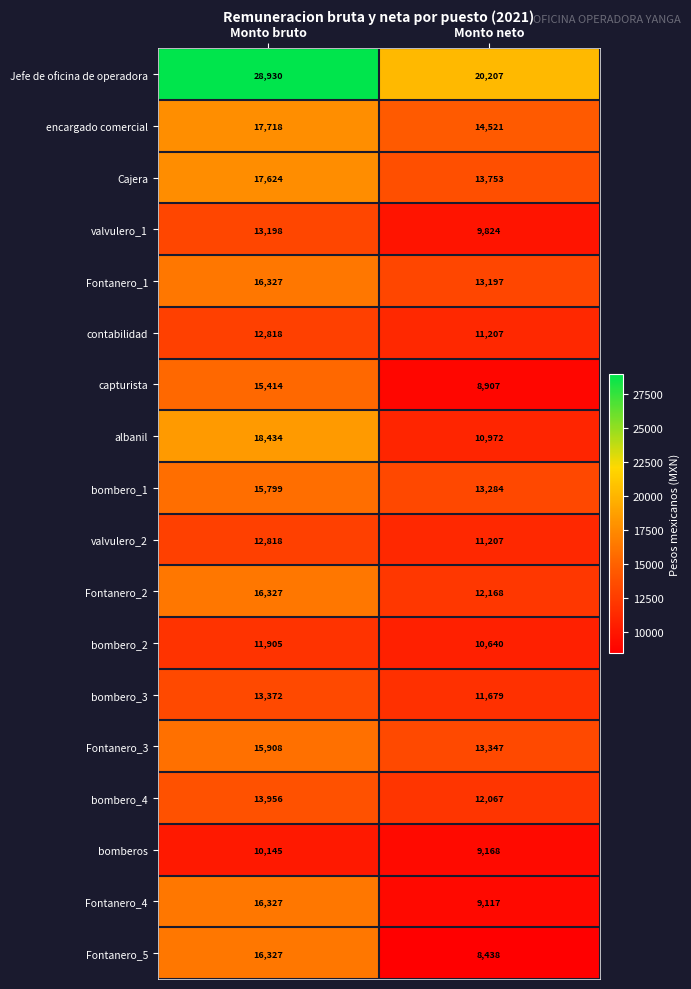

The value of Fontanero_3 at Monto bruto is 15908. True or false?

True